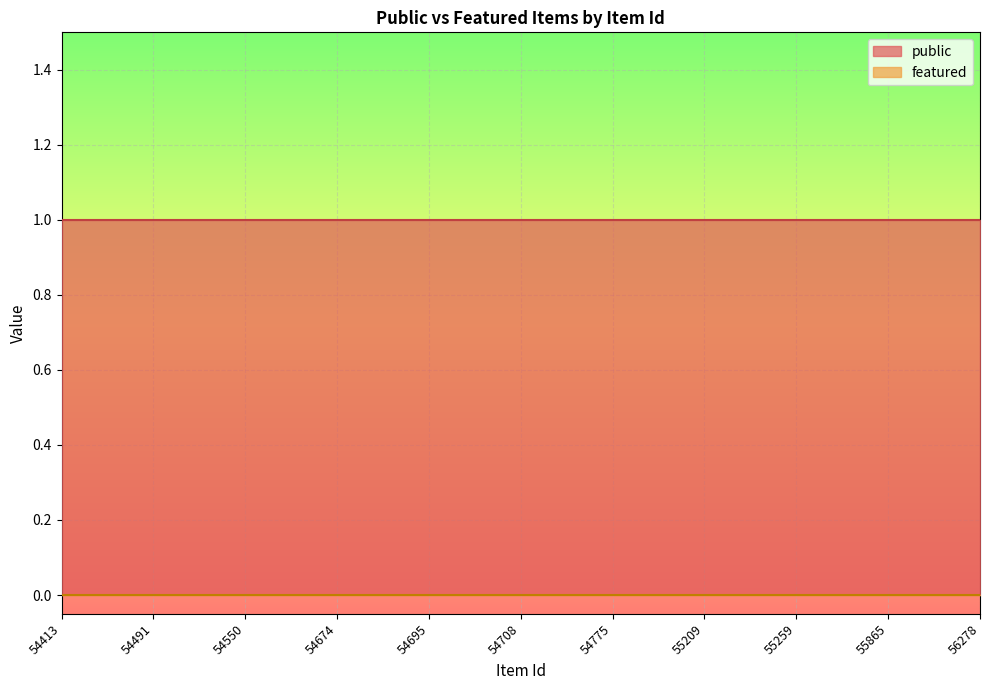

Which series has the largest range (max minus min)?

public